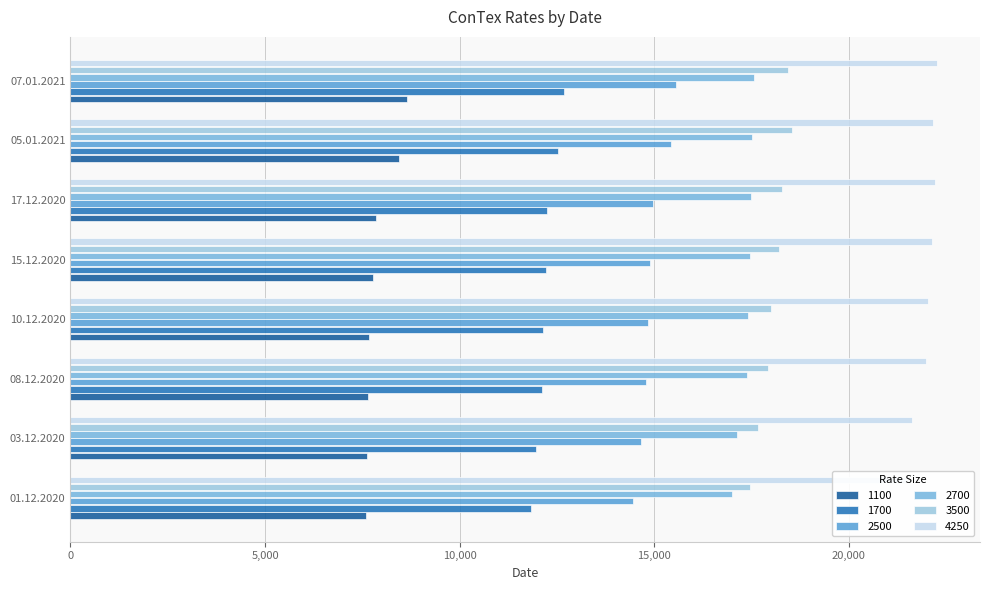

What is the value of the 1100 bar at the 5th from the left?

7785